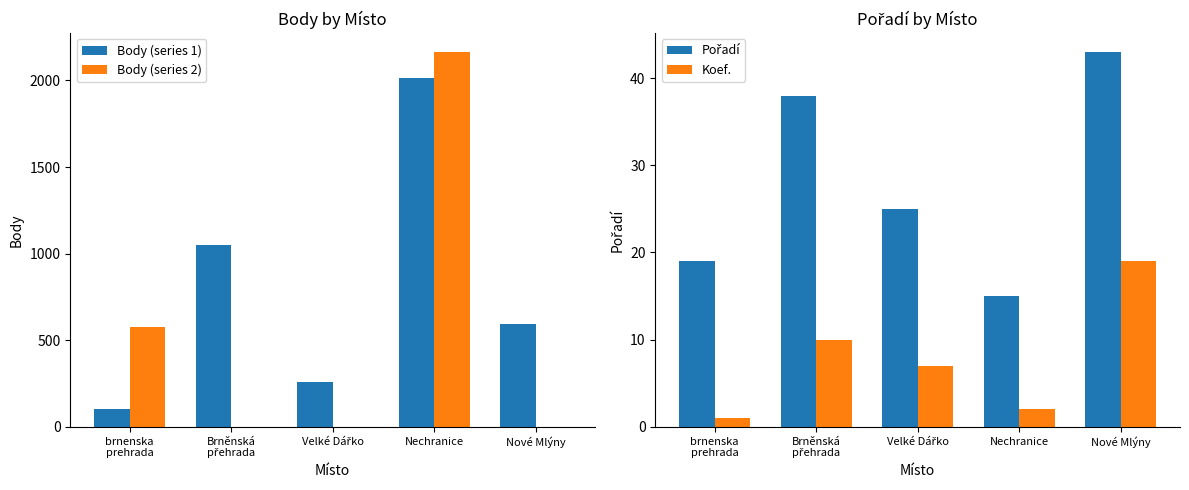

What is the label of the 1st bar from the left?

brnenska
prehrada